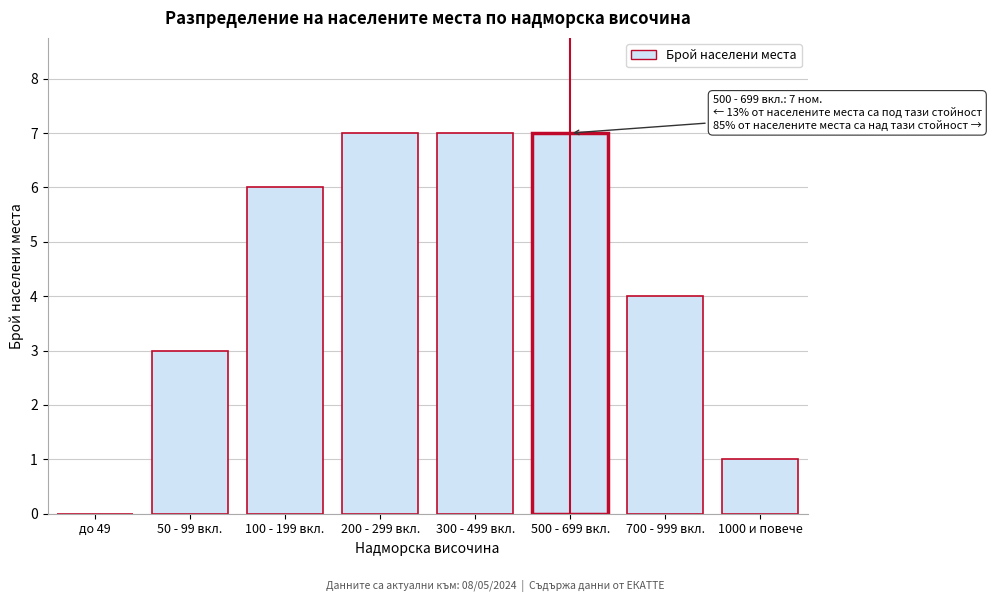

Reading right to left, extract all data points from this chart.

1000 и повече=1	700 - 999 вкл.=4	500 - 699 вкл.=7	300 - 499 вкл.=7	200 - 299 вкл.=7	100 - 199 вкл.=6	50 - 99 вкл.=3	до 49=0